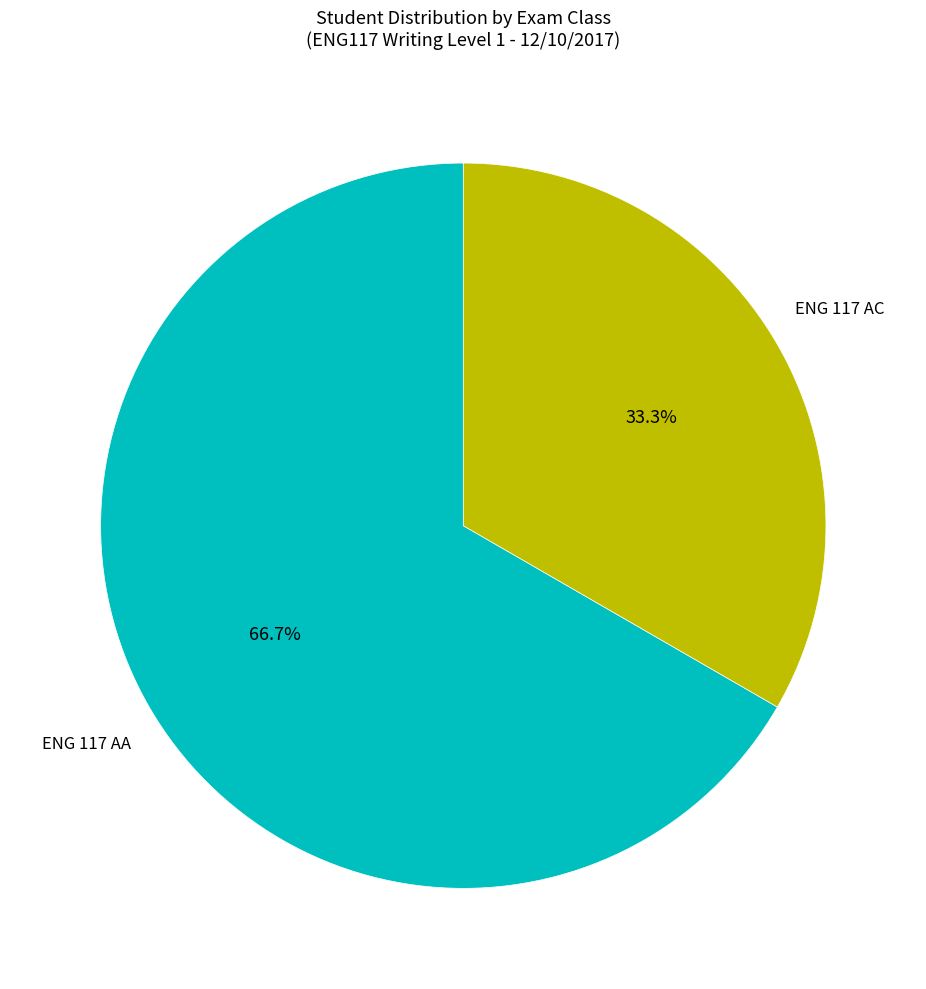

Does any single category account for the majority?

Yes